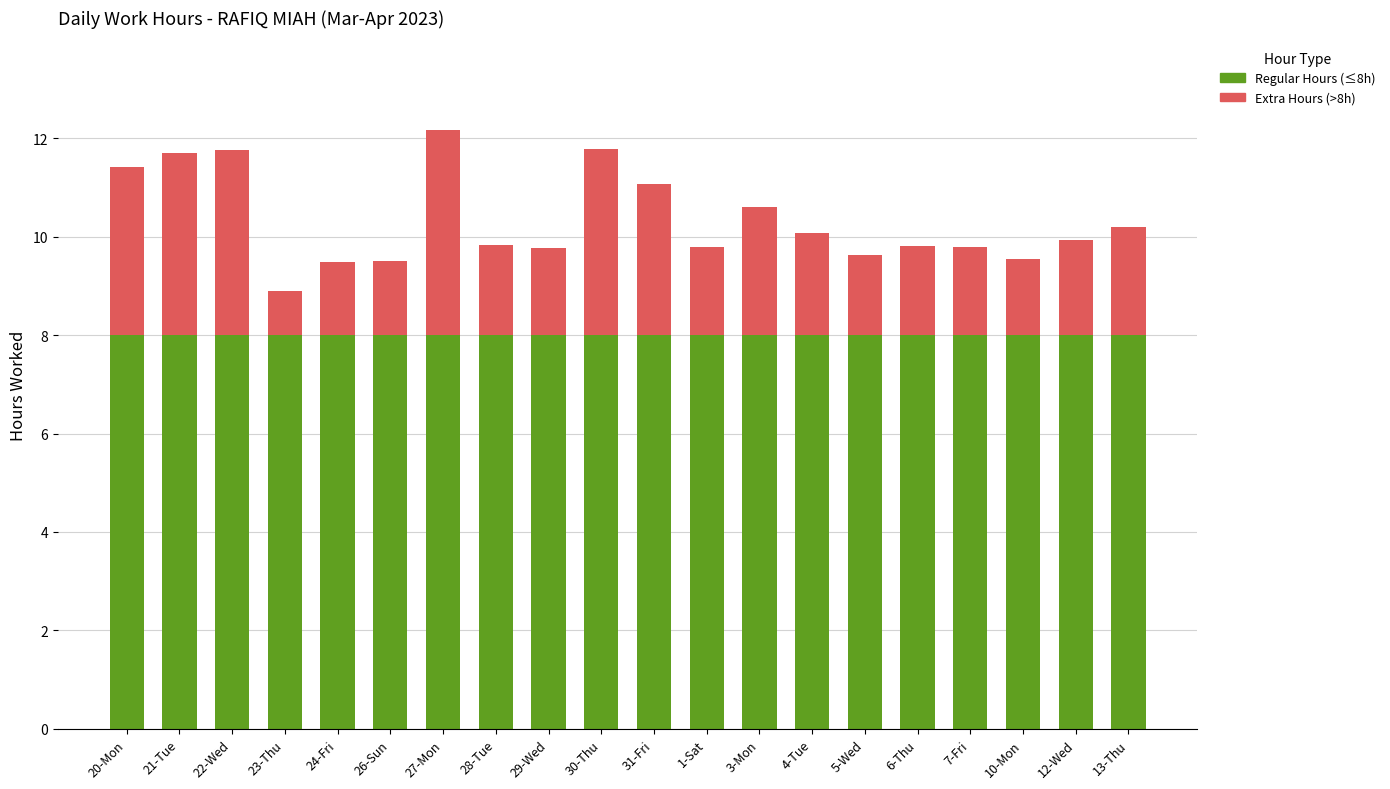

The value of Regular Hours (≤8h) at 31-Fri is 4.8. True or false?

False